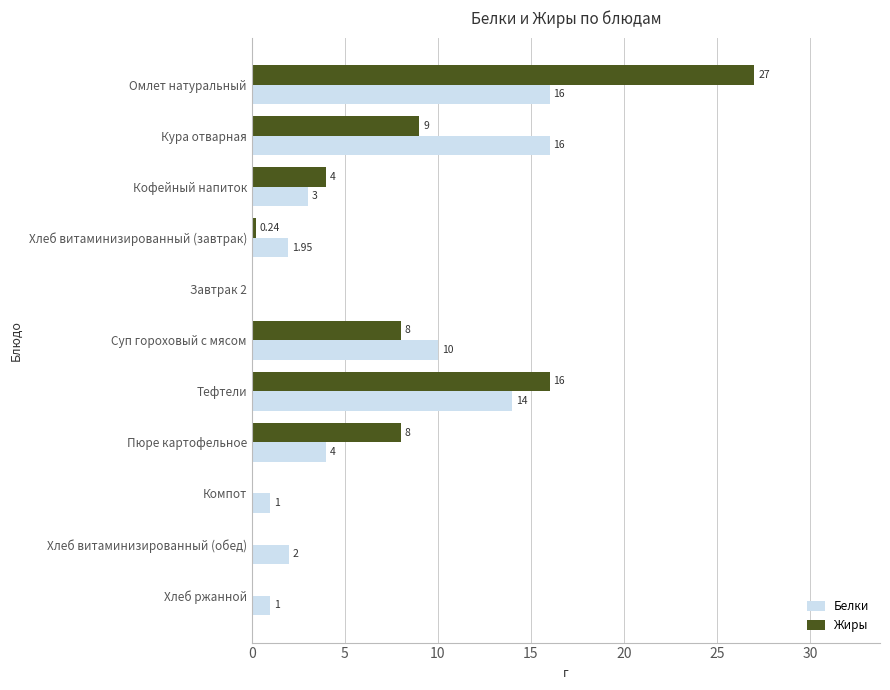

What is the sum of the Белки values at Хлеб витаминизированный (обед) and Пюре картофельное?

6.0